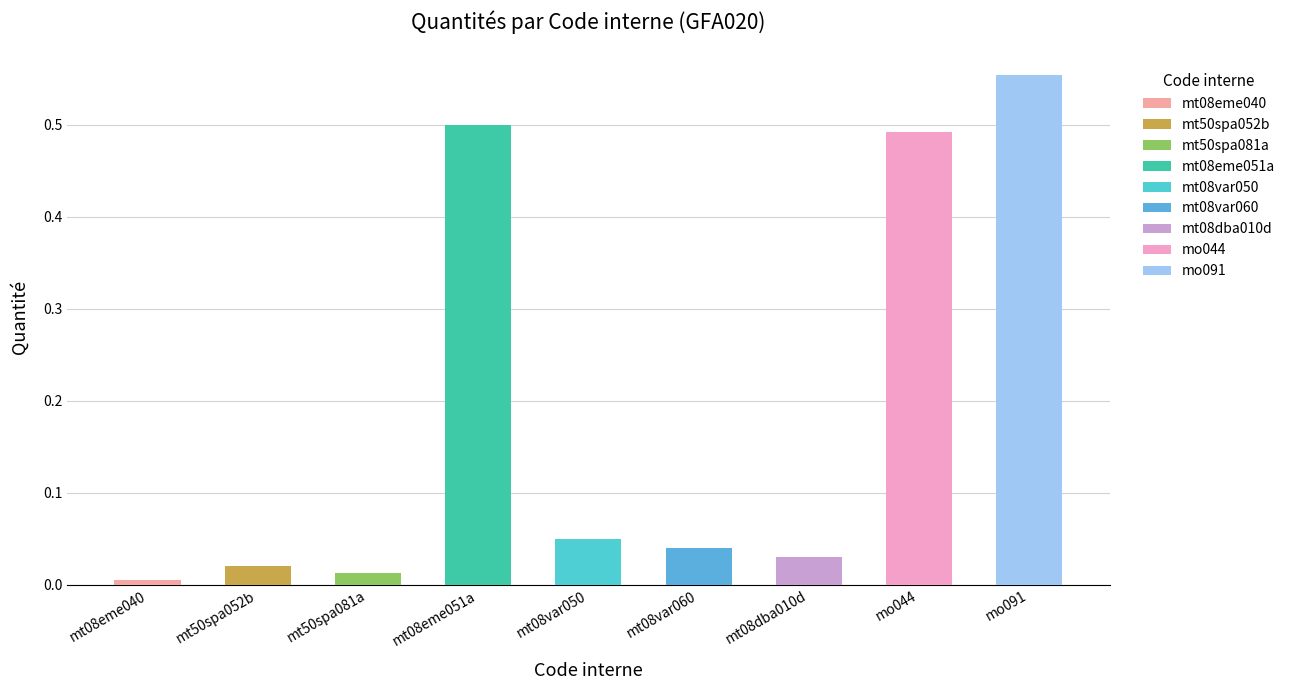

At which label is the value closest to 0?

mt08eme040